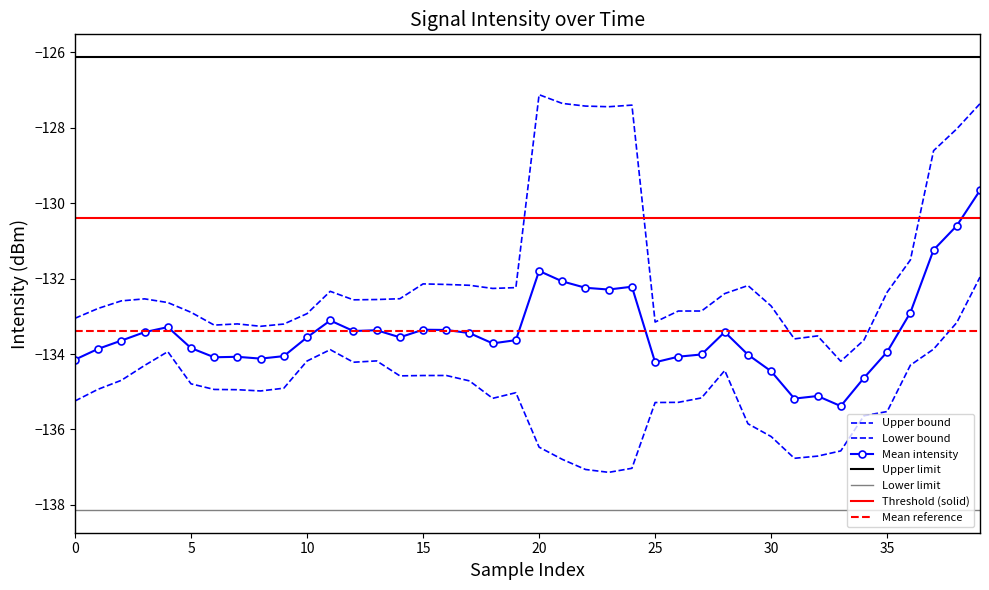

What is the value of the 3rd point from the left?

-132.6